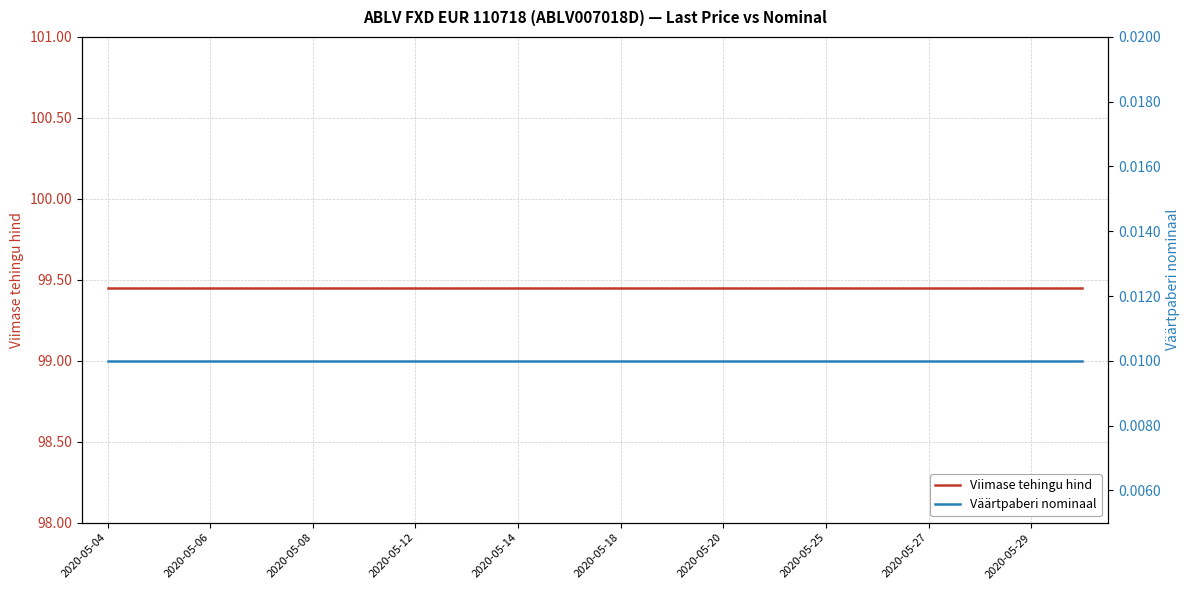

At which category is the sum across all series the highest?

2020-05-04